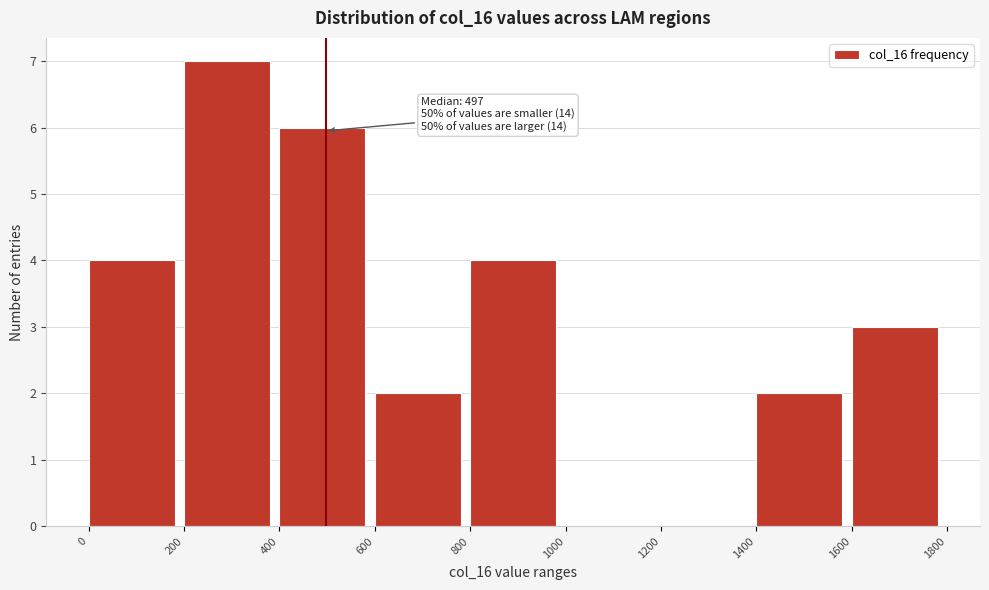

Over which range of the x-axis is the bar tallest?

200 to 400